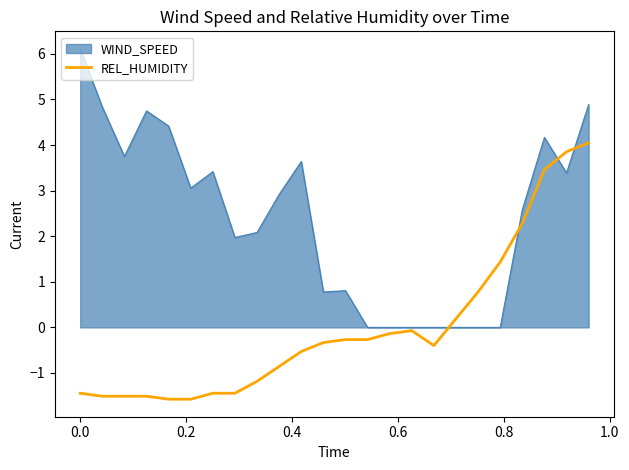

List the series in order of their overall mean, lowest first.

REL_HUMIDITY, WIND_SPEED